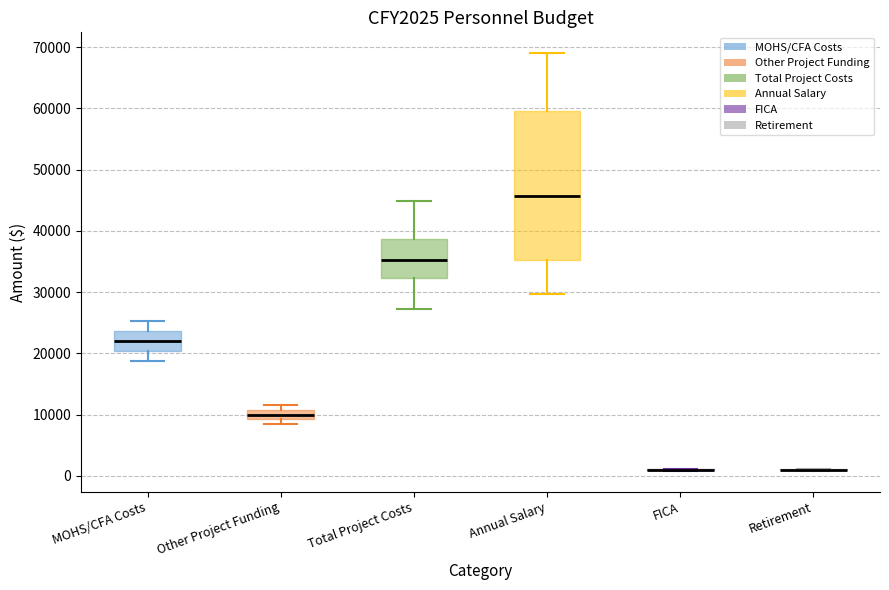

Comparing the boxes themselves (not the whiskers), which one is the tallest?

Annual Salary